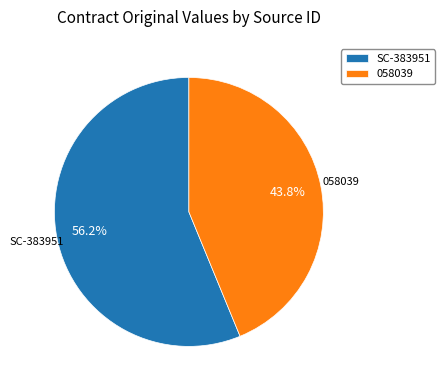

To the nearest percent, what portion does SC-383951 represent?

56%